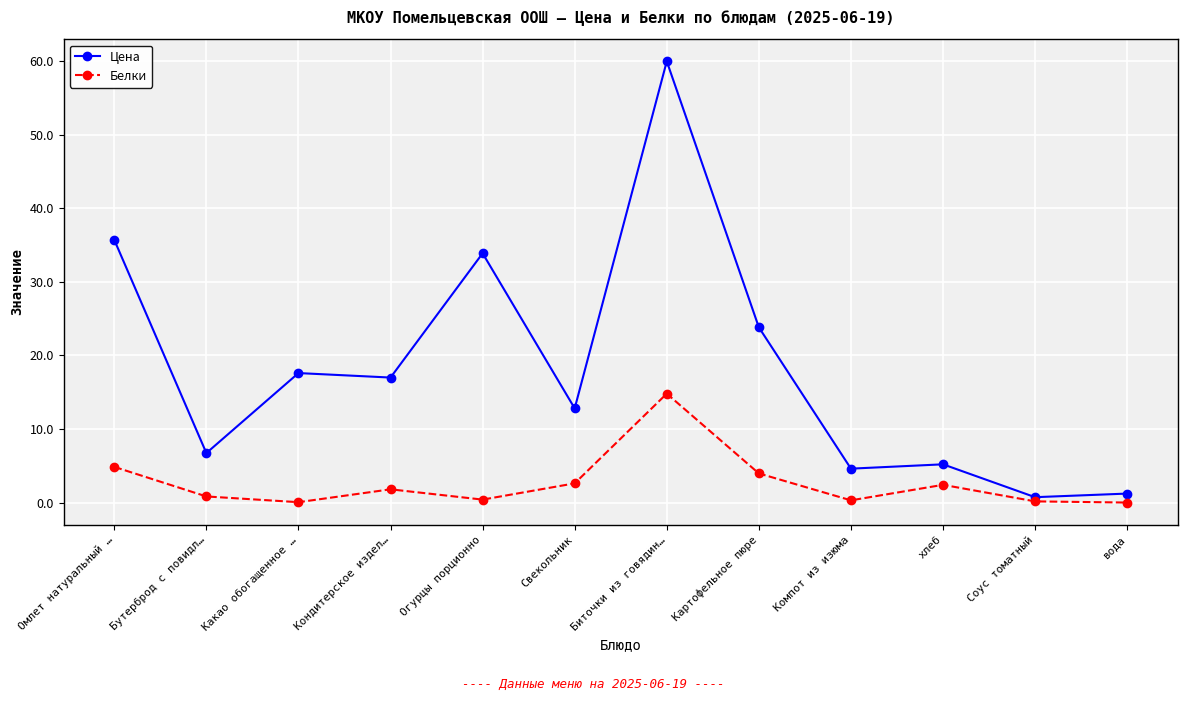

What is the spread (max minus min) of values at Бутерброд с повидл…?

5.9